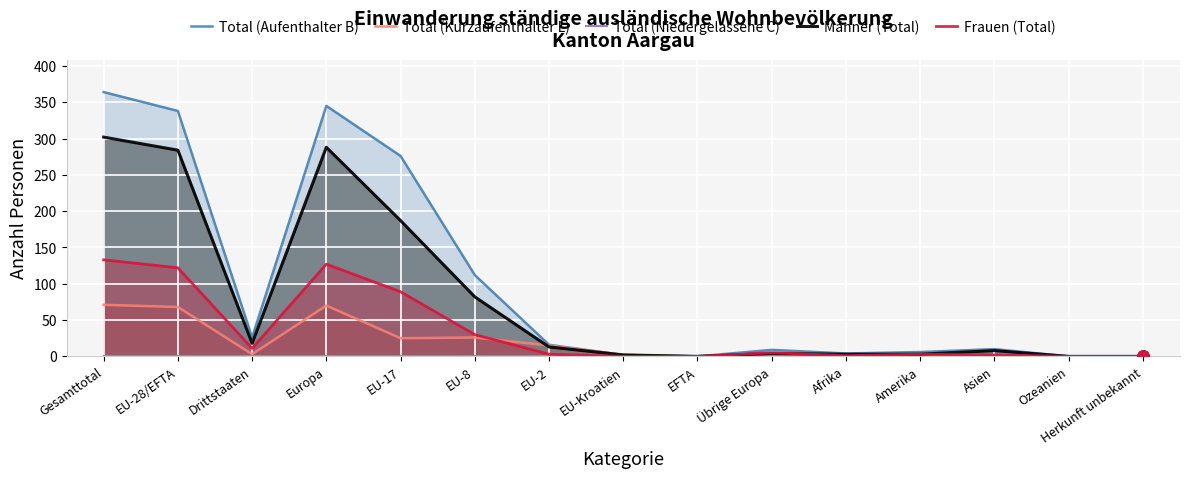

What is the difference between the maximum and second lowest values in the Frauen (Total) series?

133